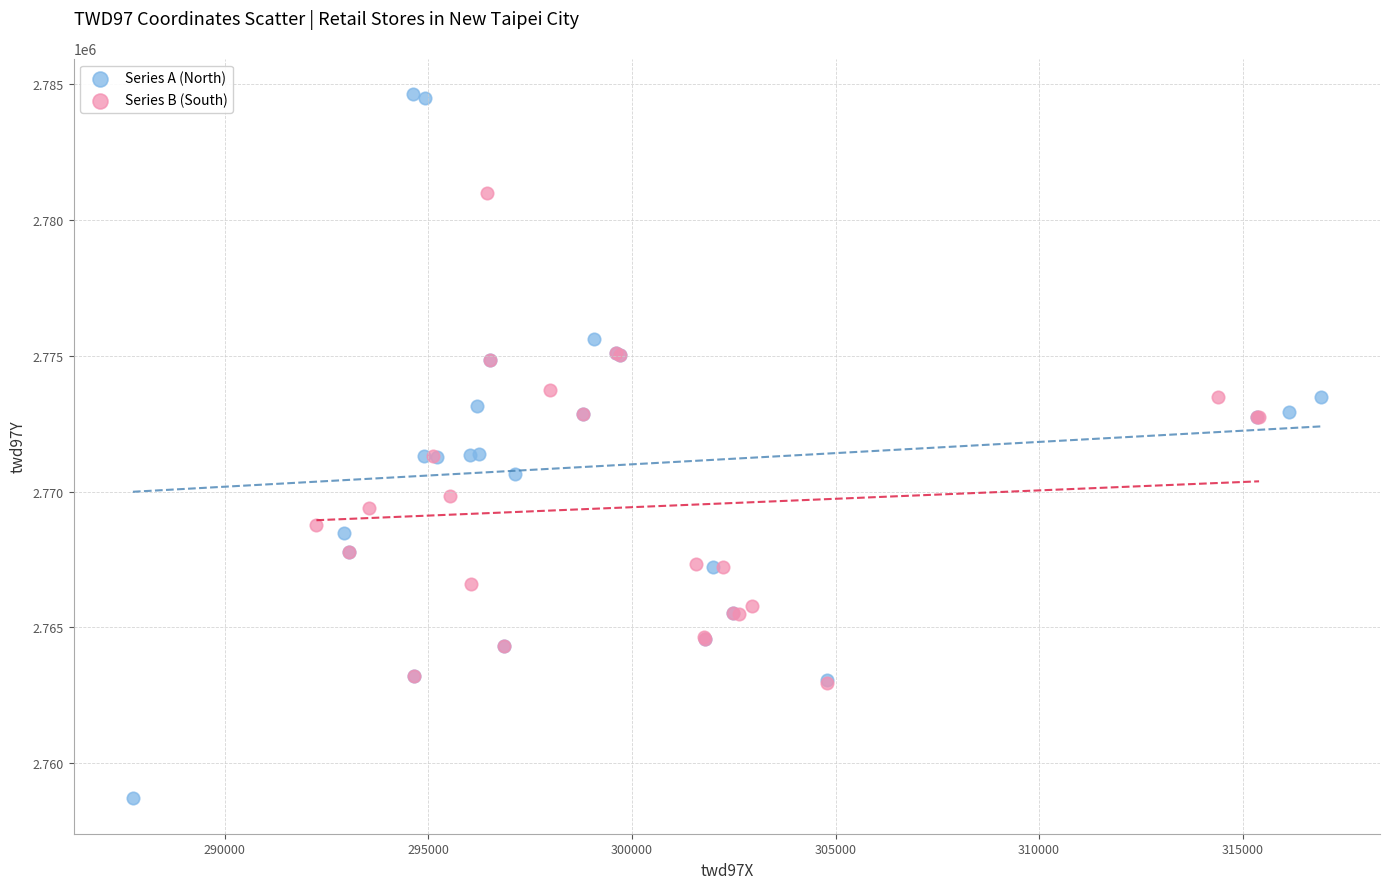

Which series has the widest spread of Y values?

Series A (North)